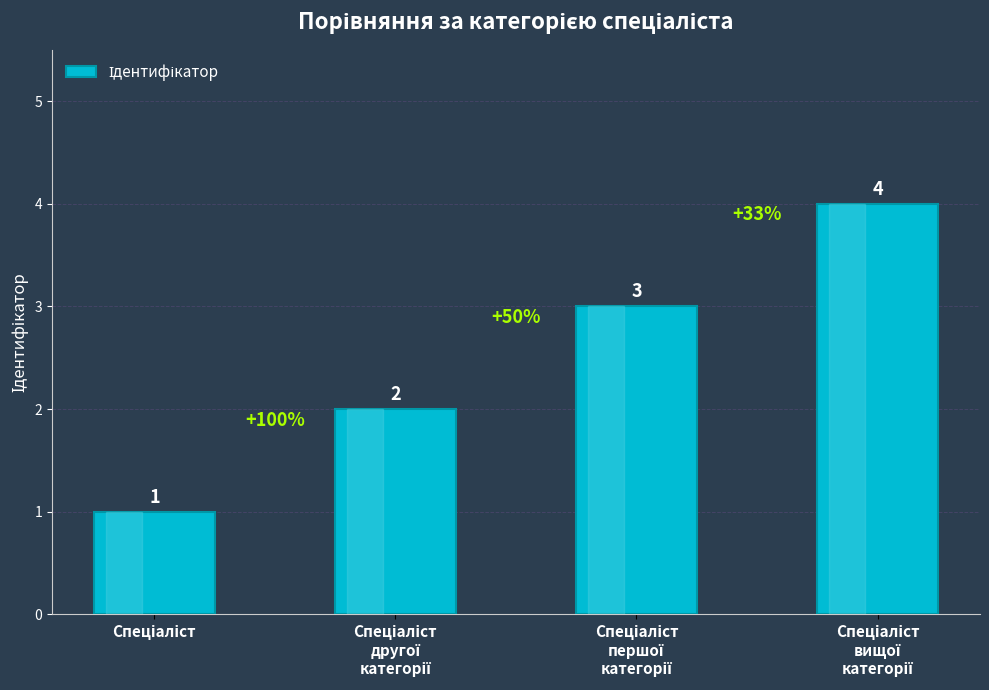

What is the difference between the maximum and minimum values?

3